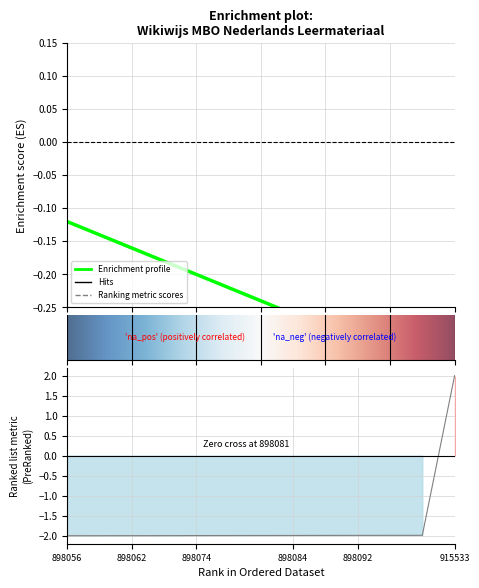

Reading right to left, list all the values displayed in this chart.

915533=2.0	898099=-2.0	898097=-2.0	898092=-2.0	898090=-2.0	898084=-2.0	898081=-2.0	898078=-2.0	898074=-2.0	898066=-2.0	898062=-2.0	898059=-2.0	898056=-2.0